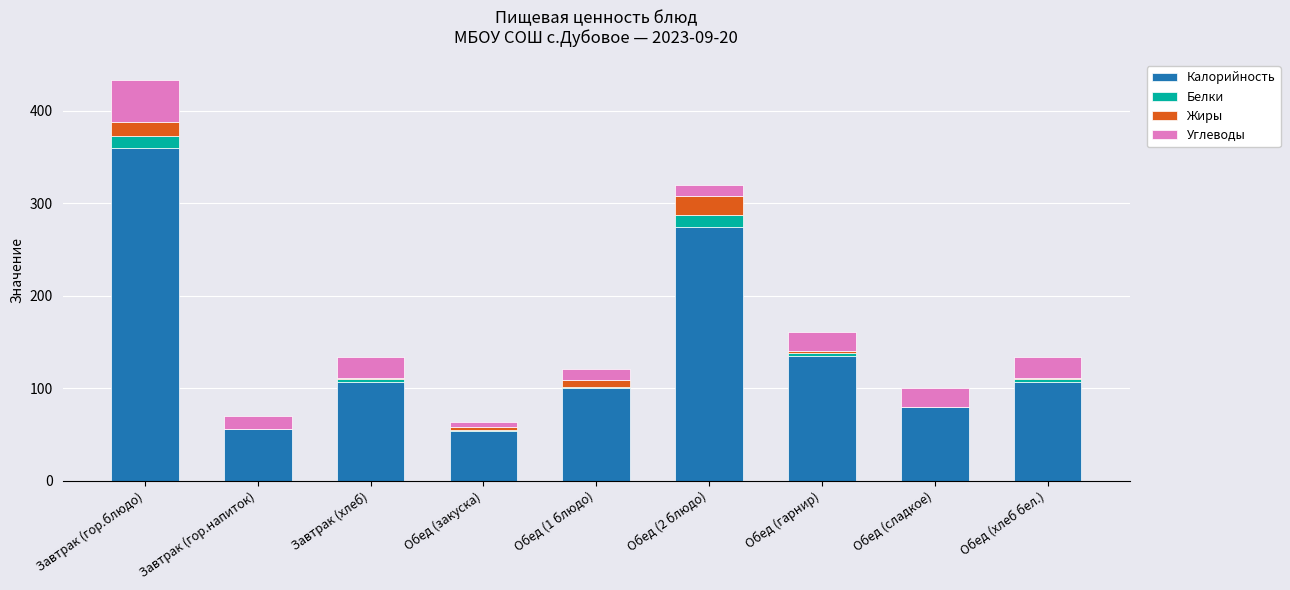

At which label does Калорийность reach its peak?

Завтрак (гор.блюдо)